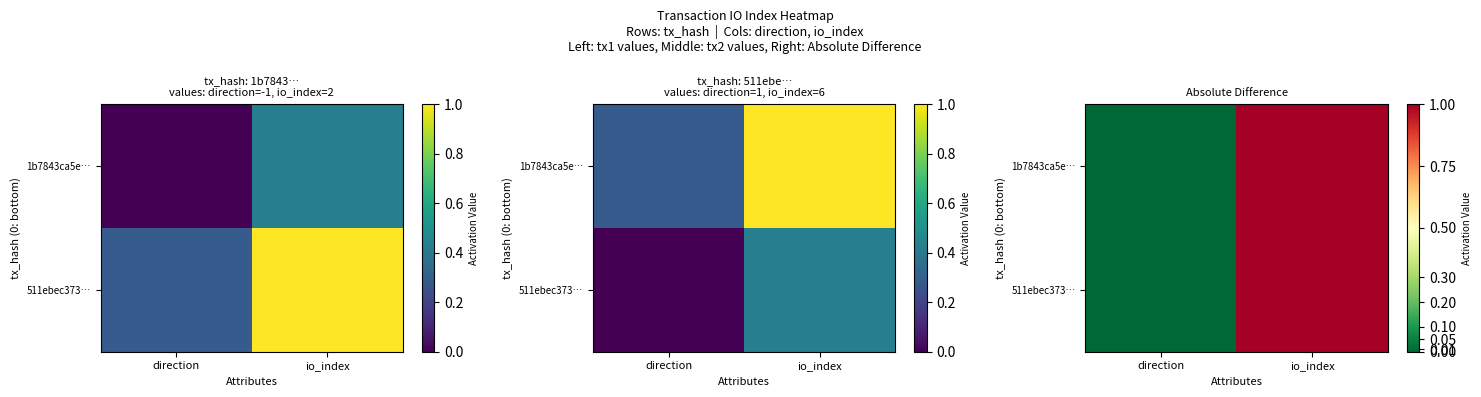

Count the 1b7843ca5e… values in the range 0 to 1.

2